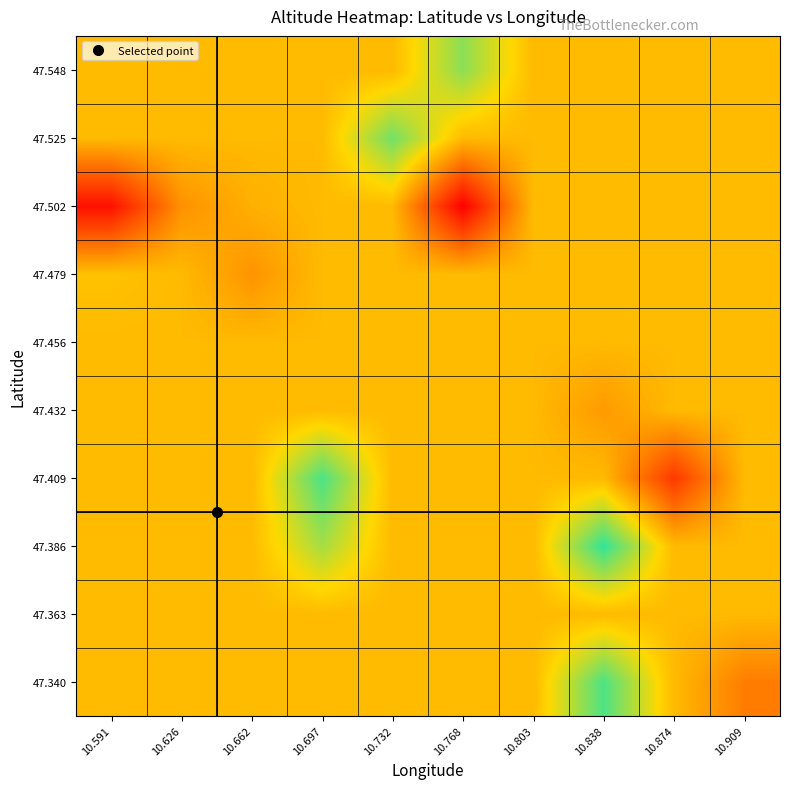

At which category is the sum across all series the highest?

10.838